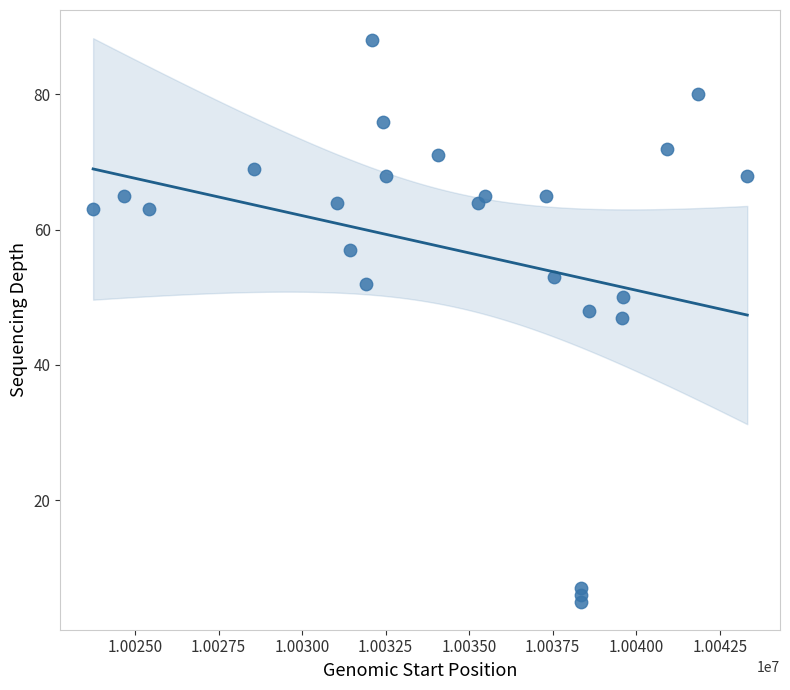

What is the range of X values (max minus min)?

19579